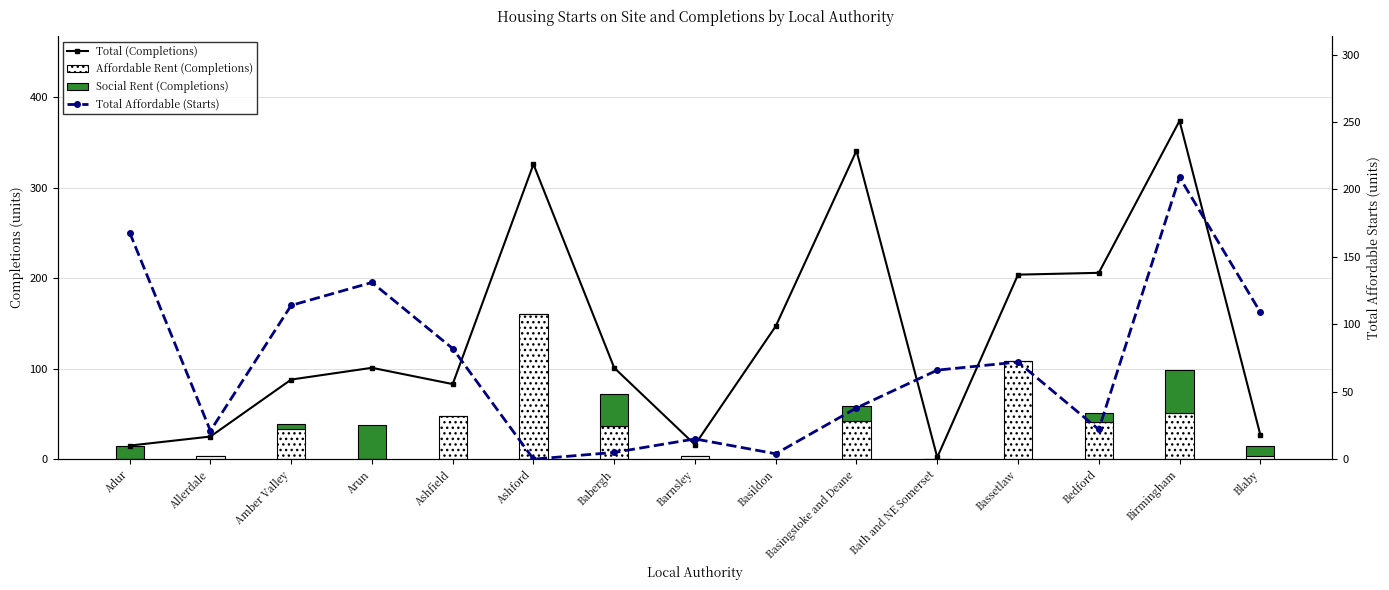

What is the approximate value of Total (Completions) at Basildon, to the nearest 50?

150